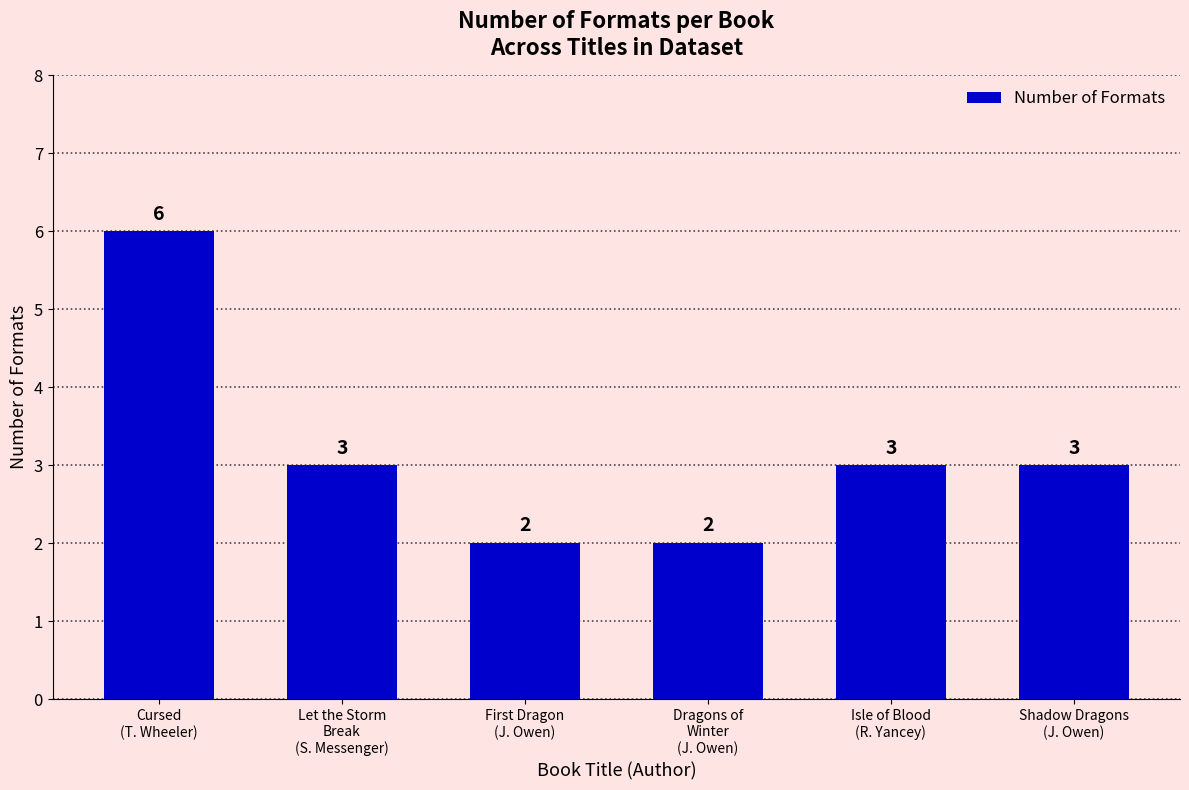

What is the average value?

3